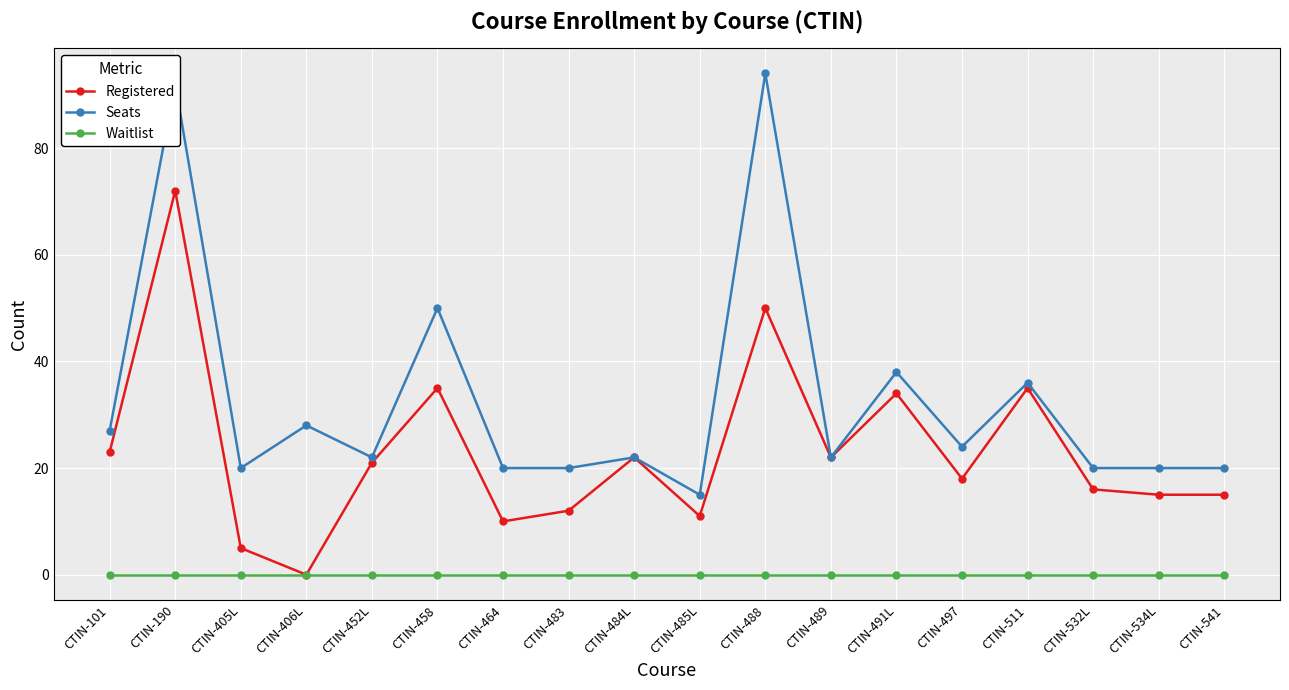

Which category has the lowest value in the Seats series?

CTIN-485L